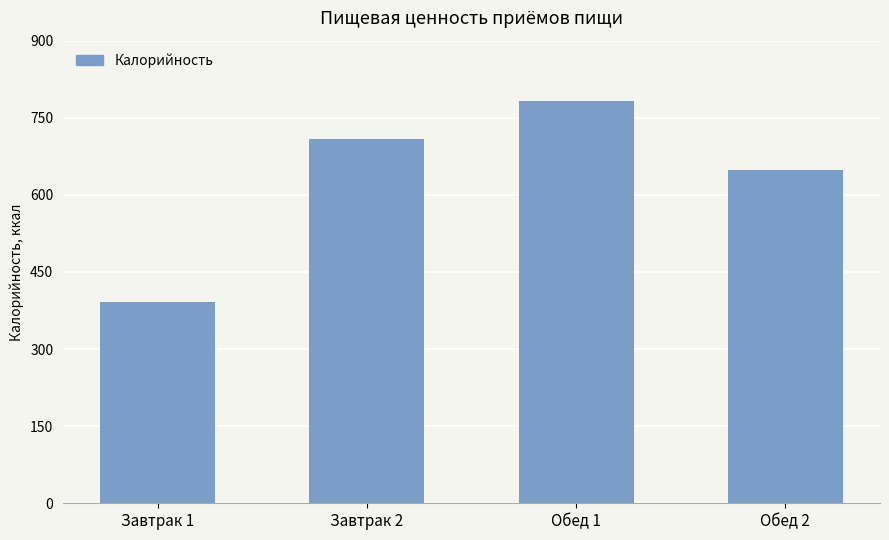

Approximately how many times larger is the value at Обед 1 compared to Обед 2?

1.2